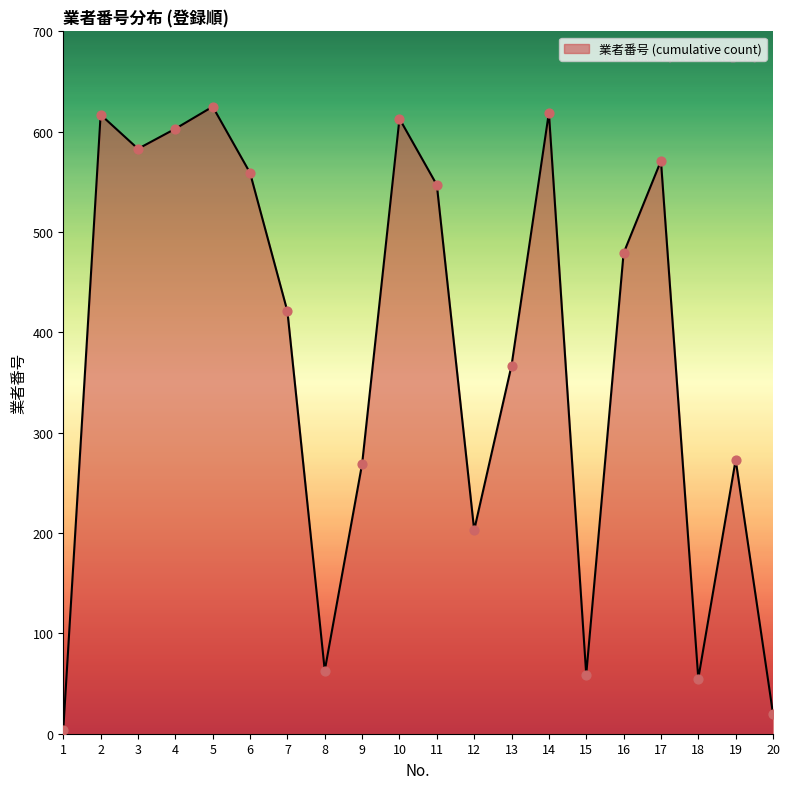

Approximately how many times larger is the value at 12 compared to 3?

0.3